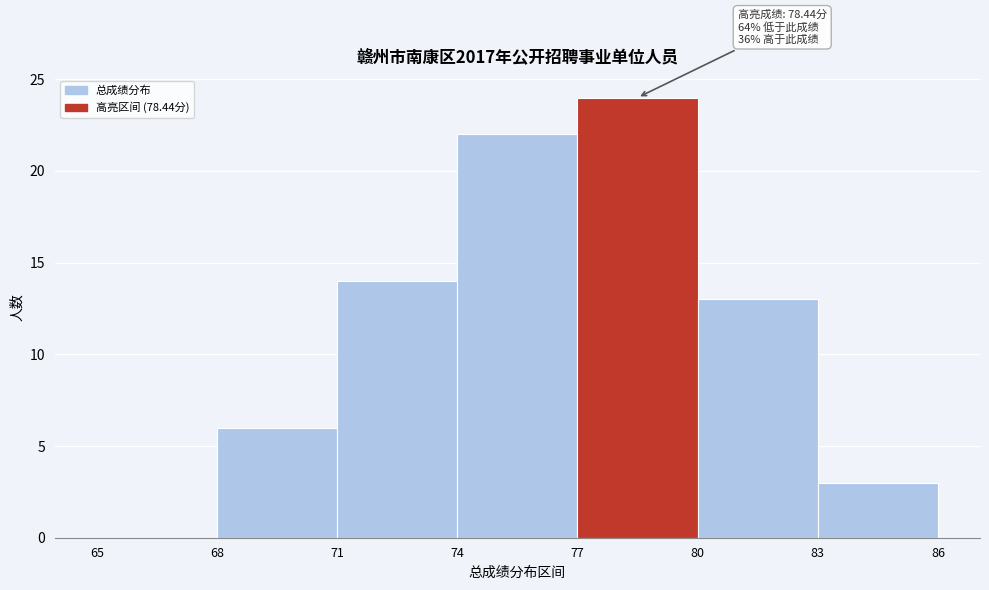

Which range on the x-axis has the tallest bar?

77 to 80